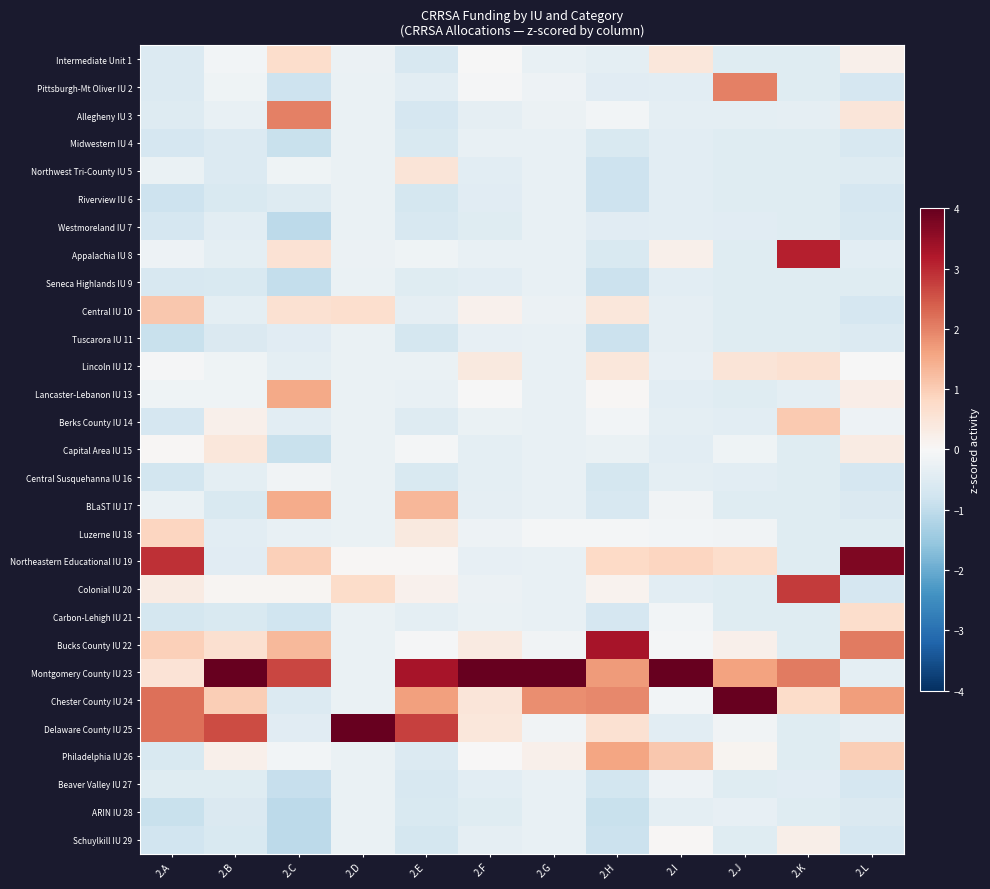

Which has a higher value, 2.I or 2.F?

2.I